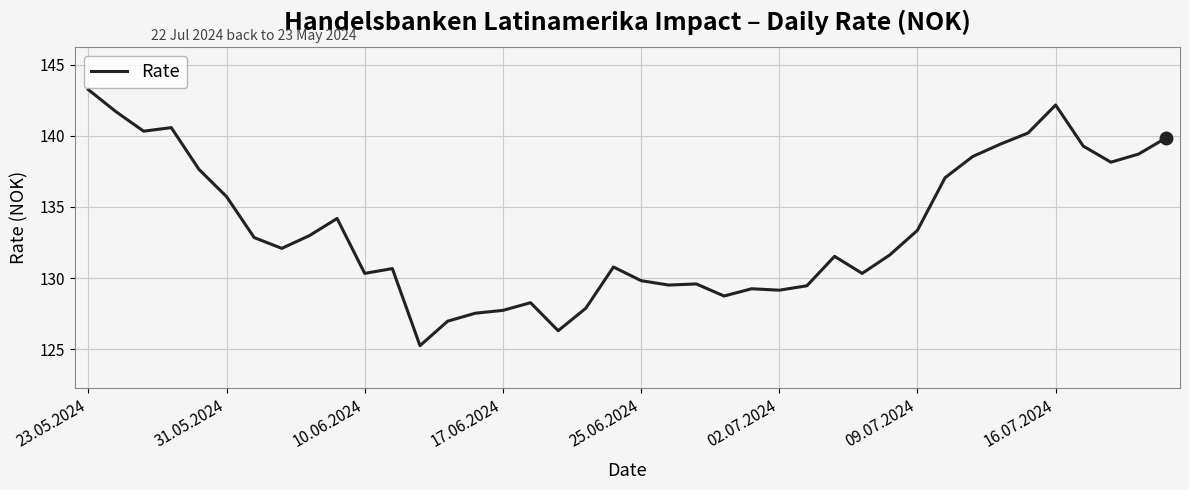

What is the difference between the maximum and minimum values?

18.0